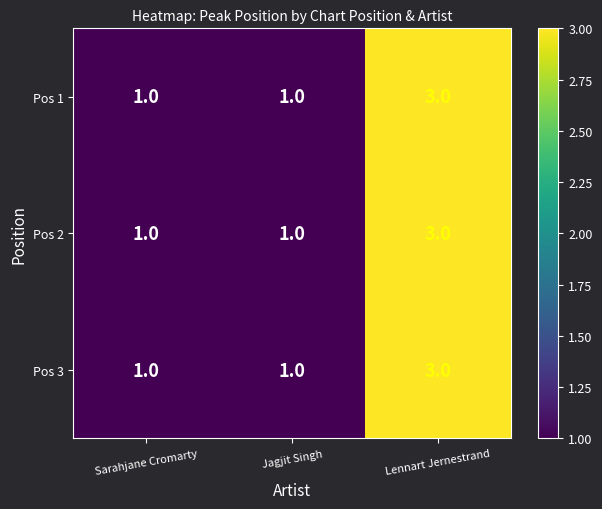

Which category has the highest value in the Pos 2 series?

Lennart Jernestrand